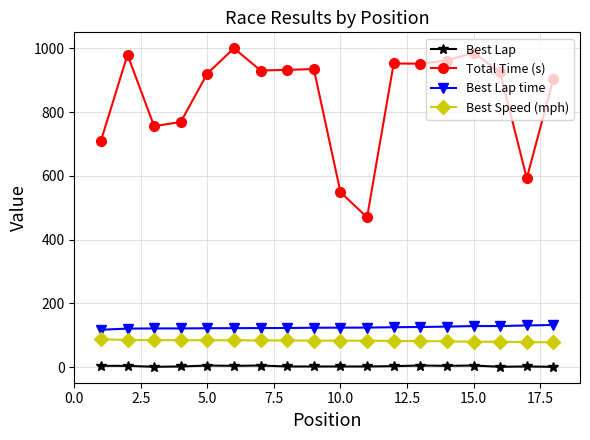

True or false: Best Lap time and Best Speed (mph) cross at least once.

False